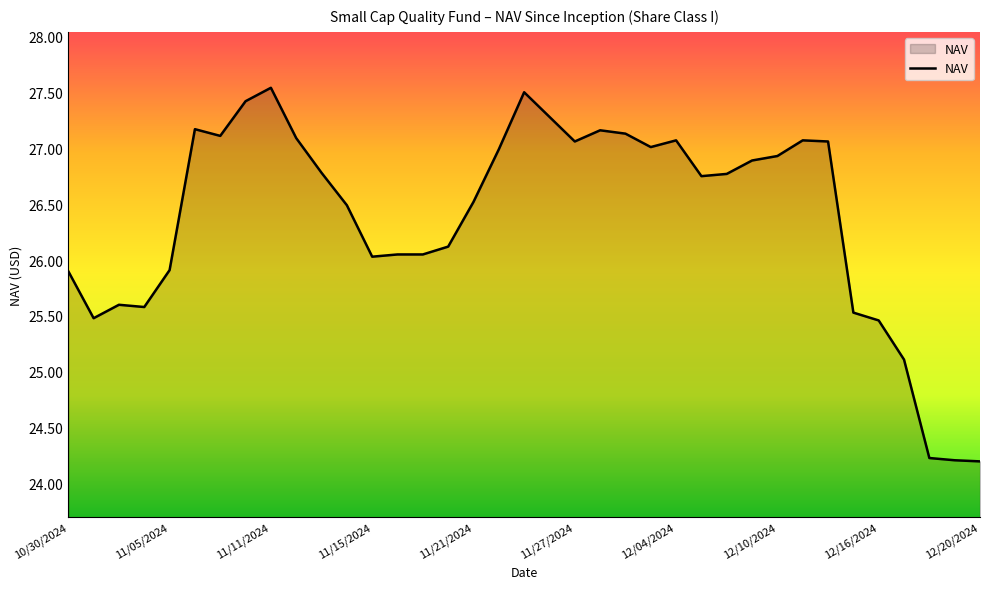

What is the difference between the maximum and minimum values?

3.3